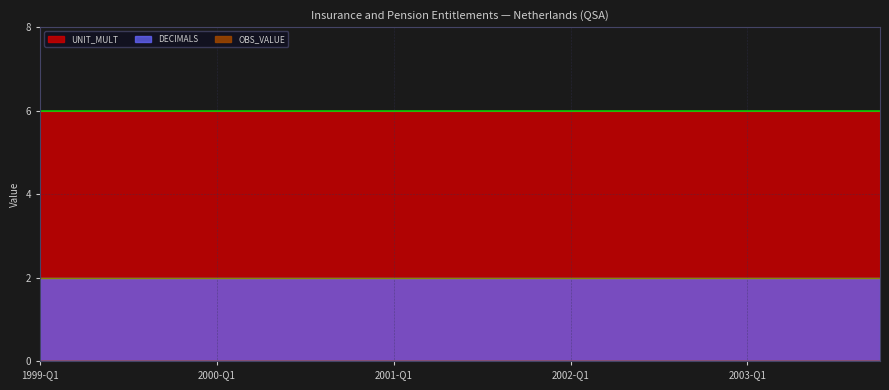

Between 1999-Q3 and 2000-Q3, which series saw the biggest shift?

OBS_VALUE